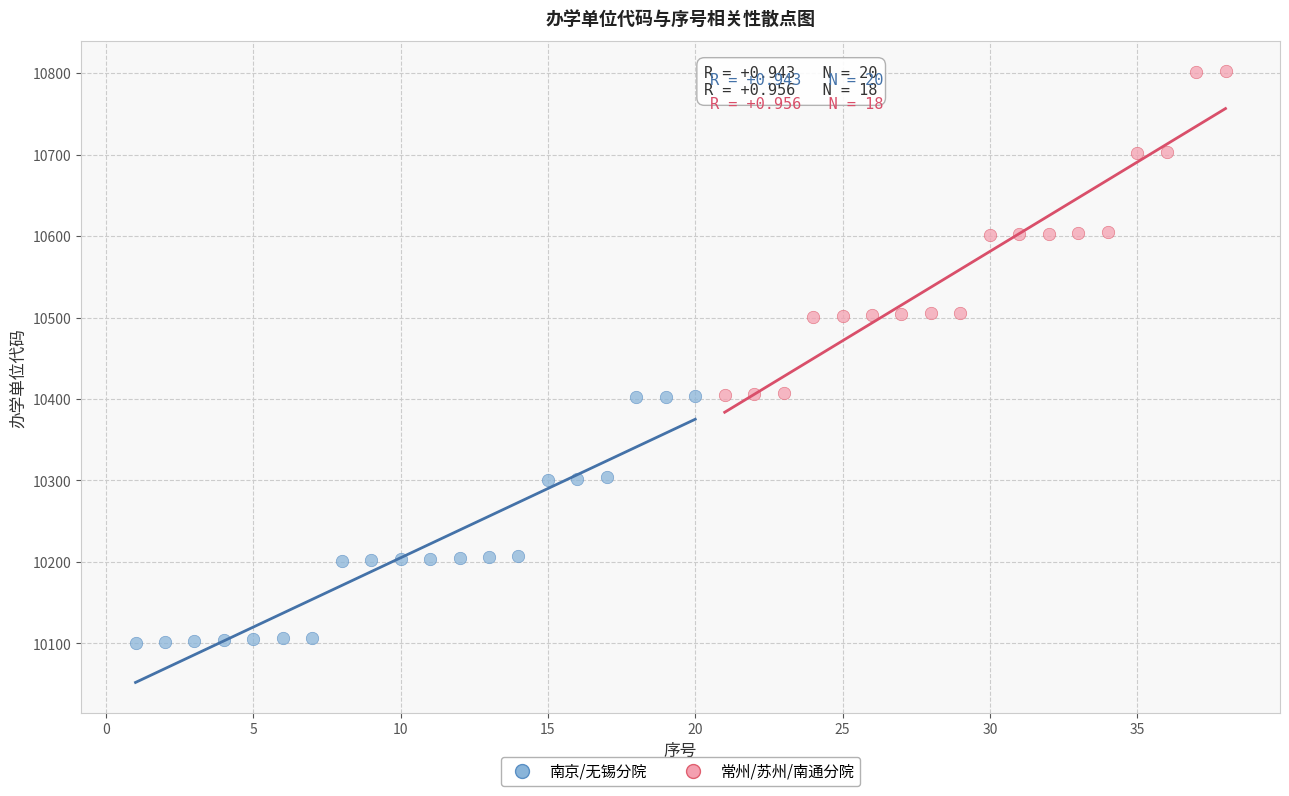

Which series contains the highest Y value?

常州/苏州/南通分院